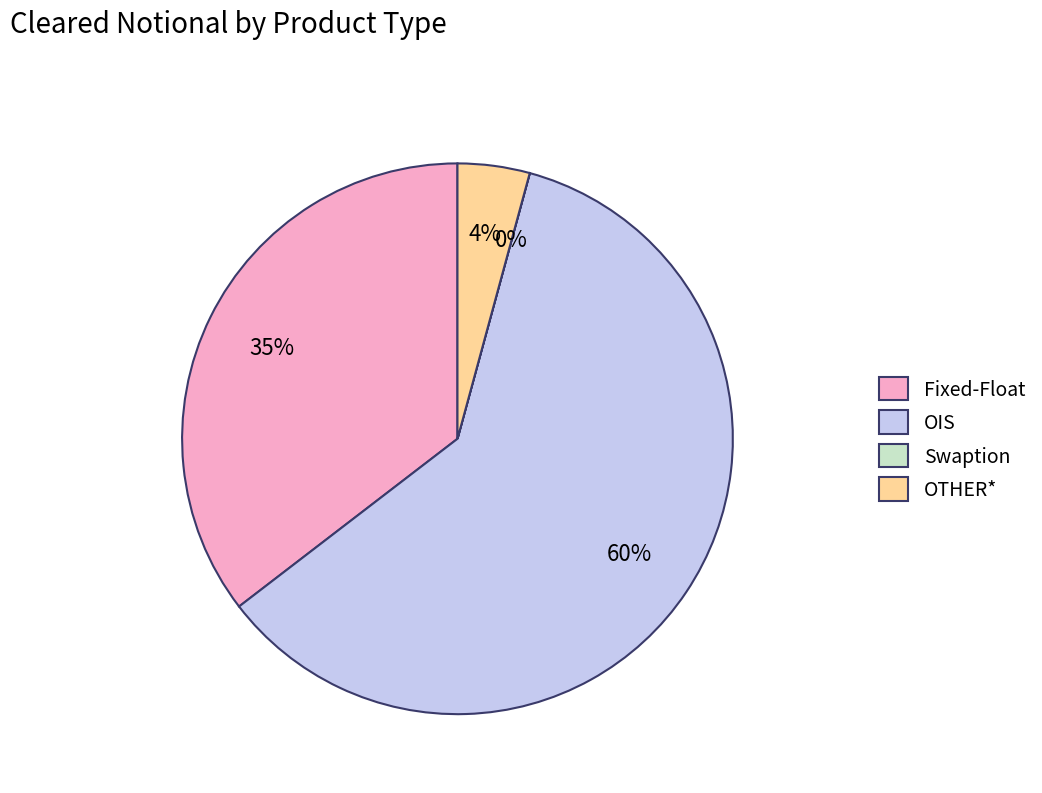

True or false: OIS accounts for 60% of the total.

True